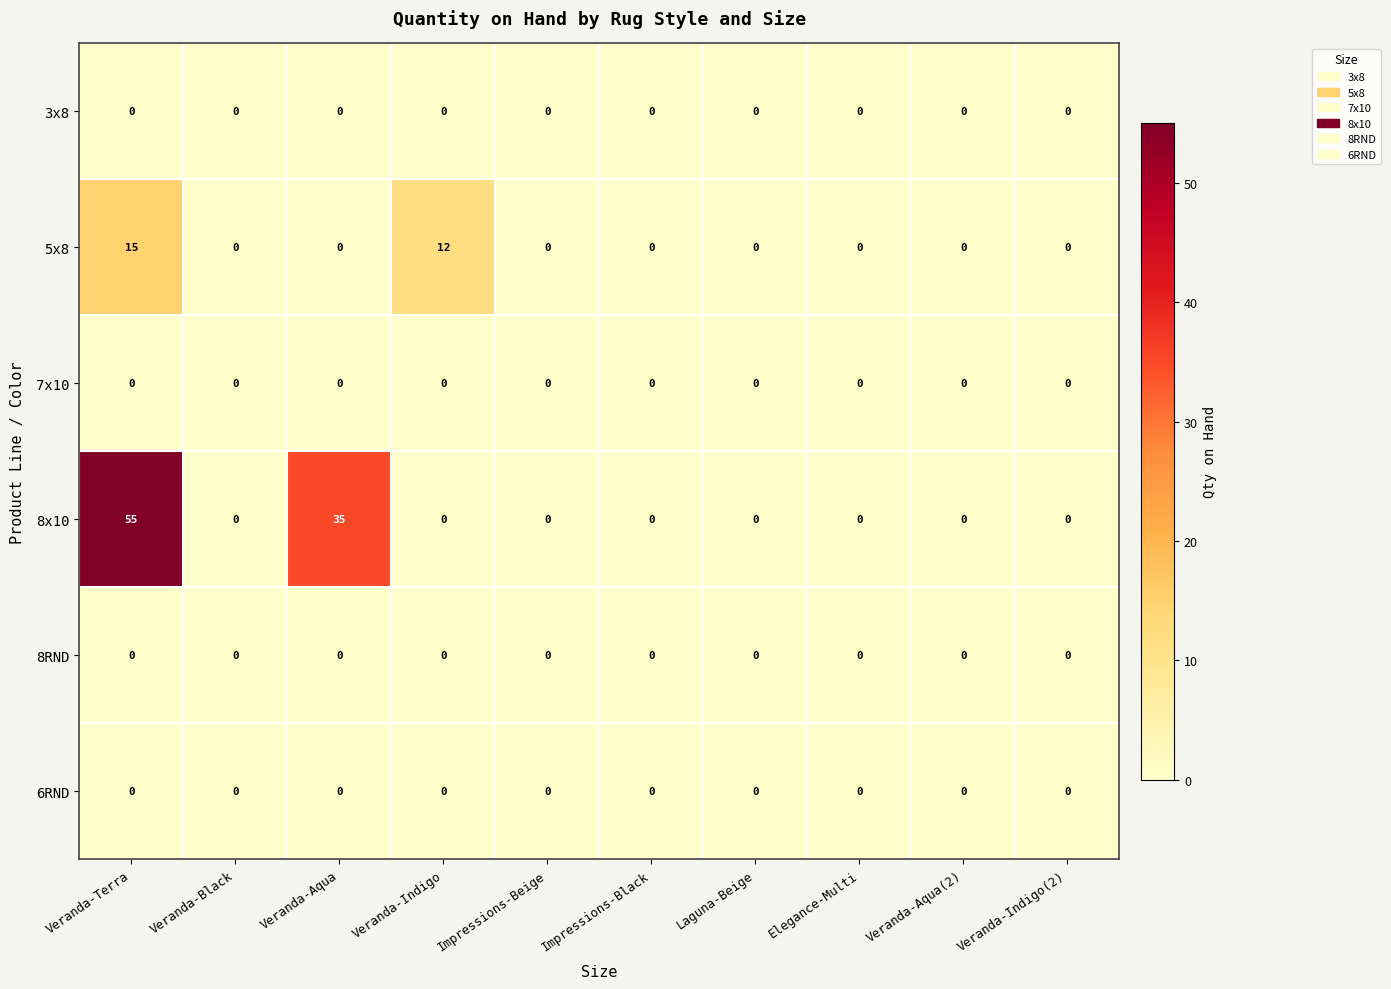

At which category is the sum across all series the highest?

Veranda-Terra